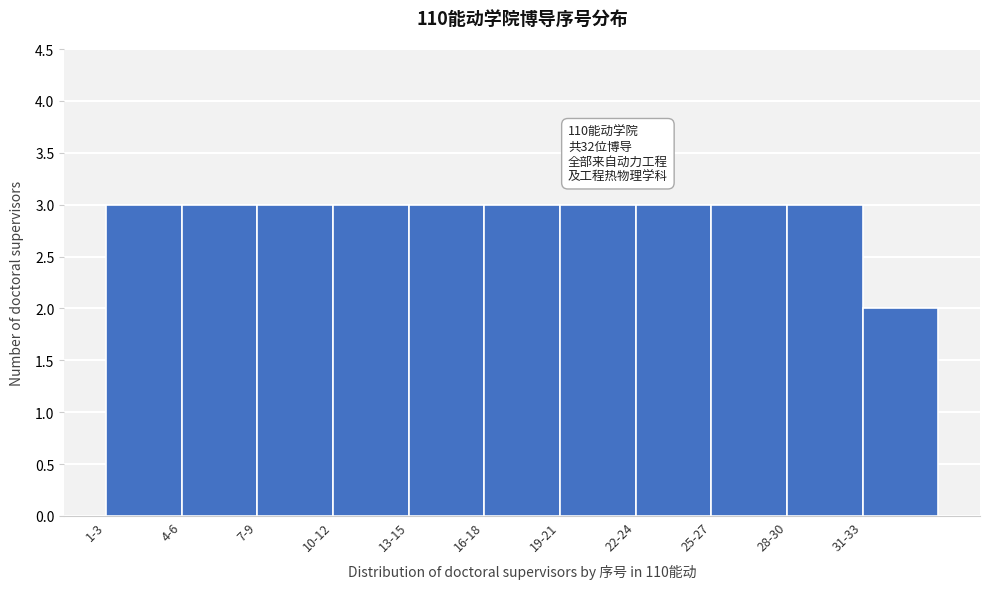

Reading right to left, transcribe all the data shown in this chart.

31-33=2	28-30=3	25-27=3	22-24=3	19-21=3	16-18=3	13-15=3	10-12=3	7-9=3	4-6=3	1-3=3